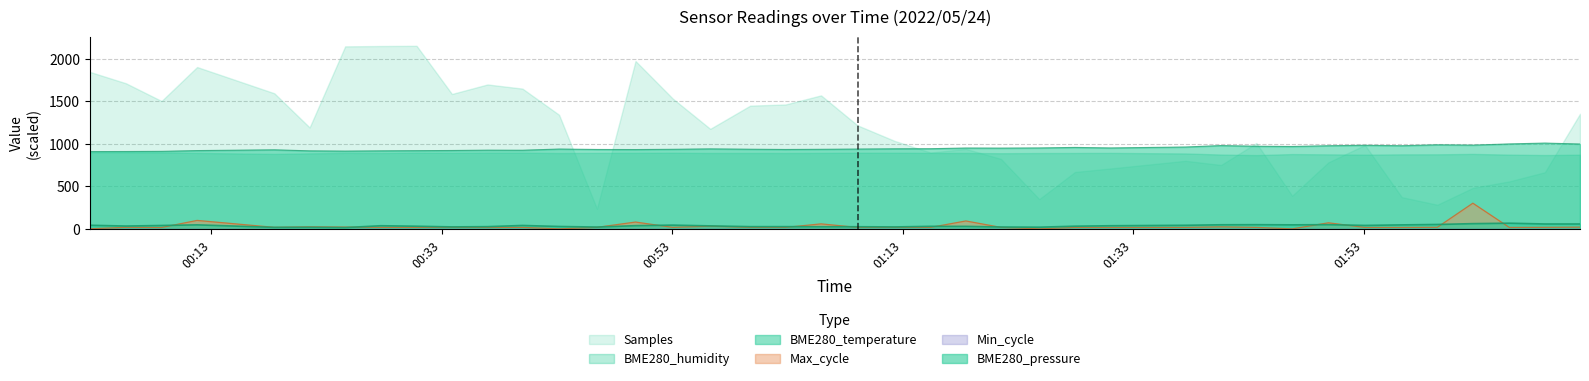

What is the maximum value for Max_cycle?

304.1